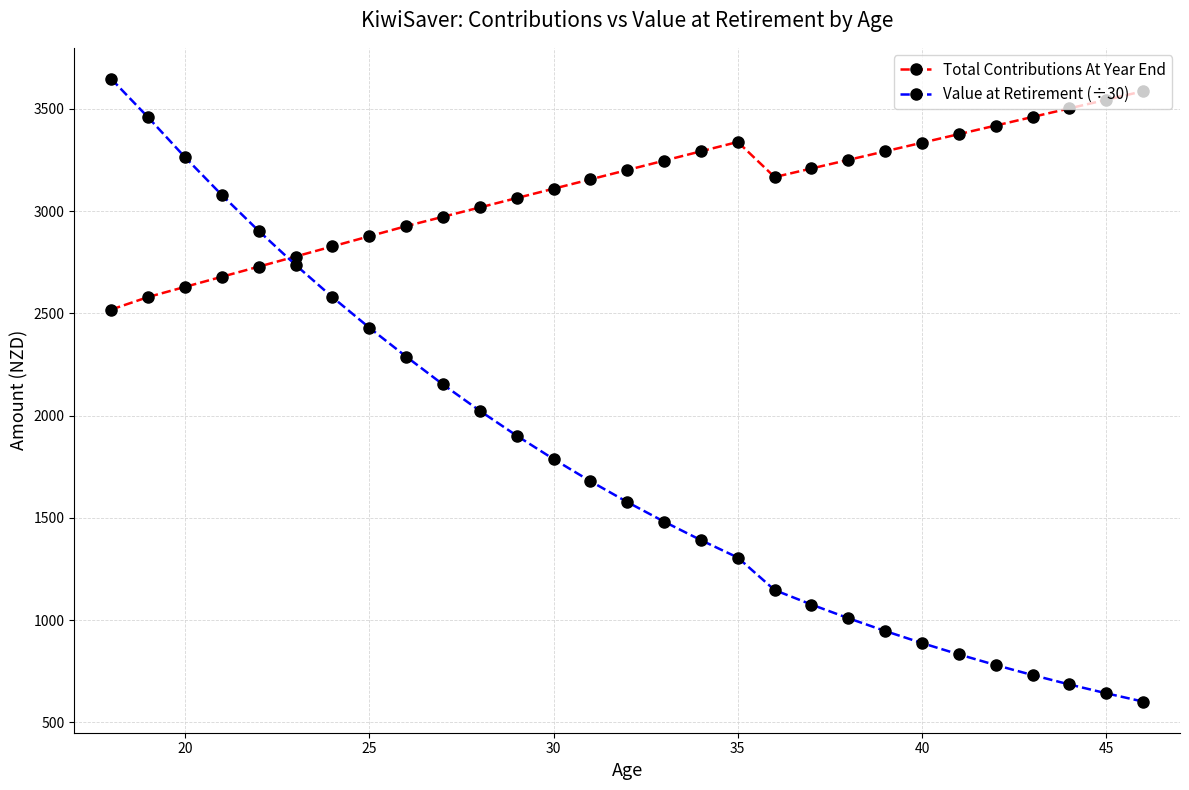

Which series has the largest range (max minus min)?

Value at Retirement (÷30)